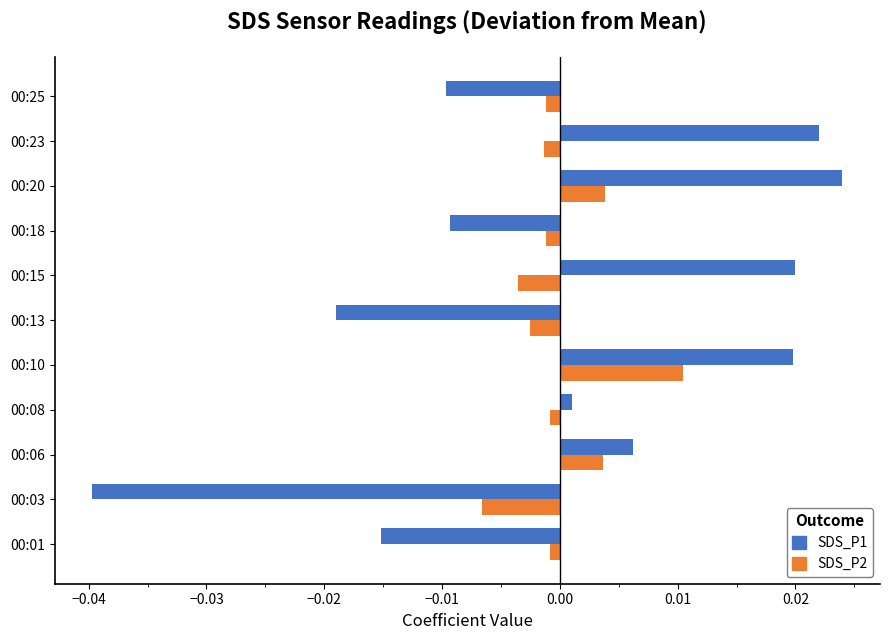

Rank the series by their maximum value, from lowest to highest.

SDS_P2, SDS_P1